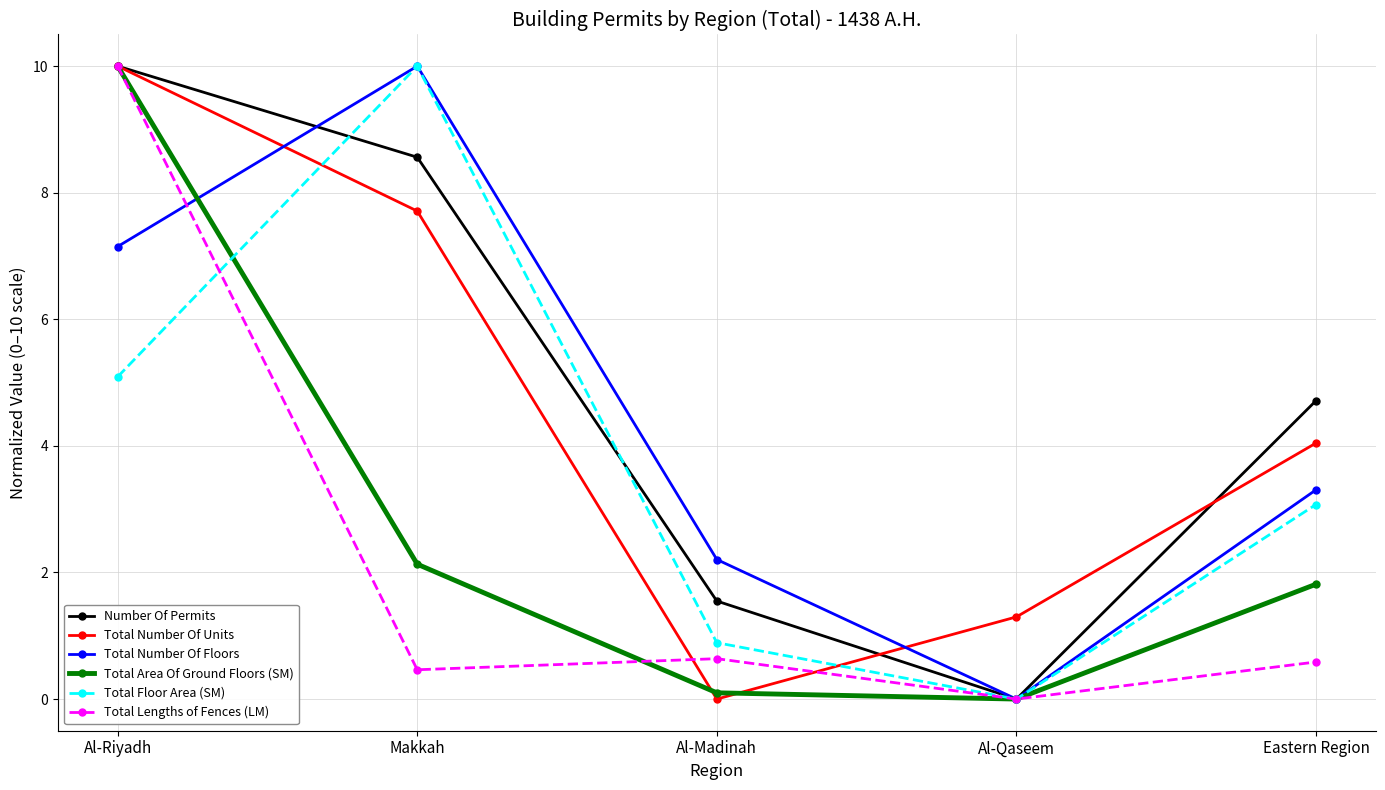

The value of Total Lengths of Fences (LM) at Makkah is 0.5. True or false?

True